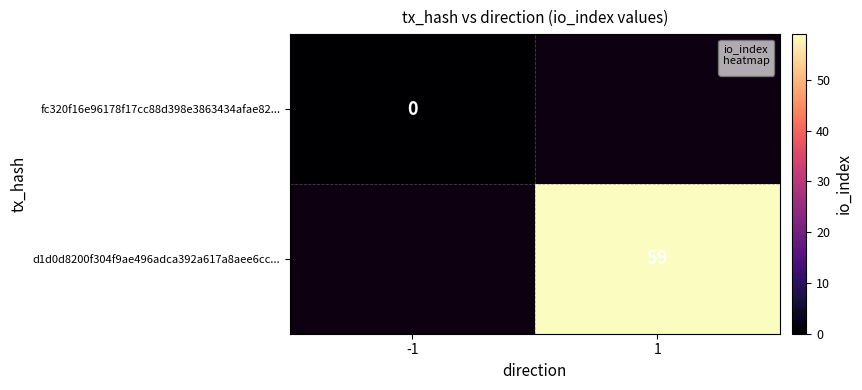

Which category has the highest value across all series?

1